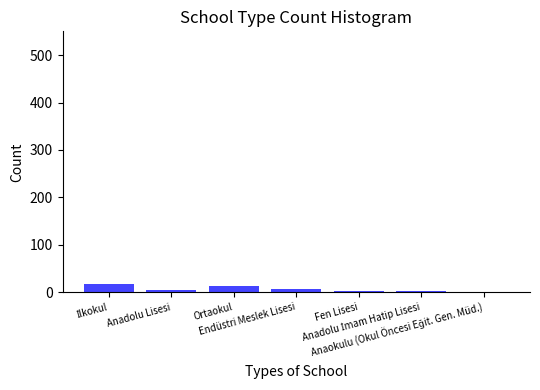

Count the number of data series in this chart.

1